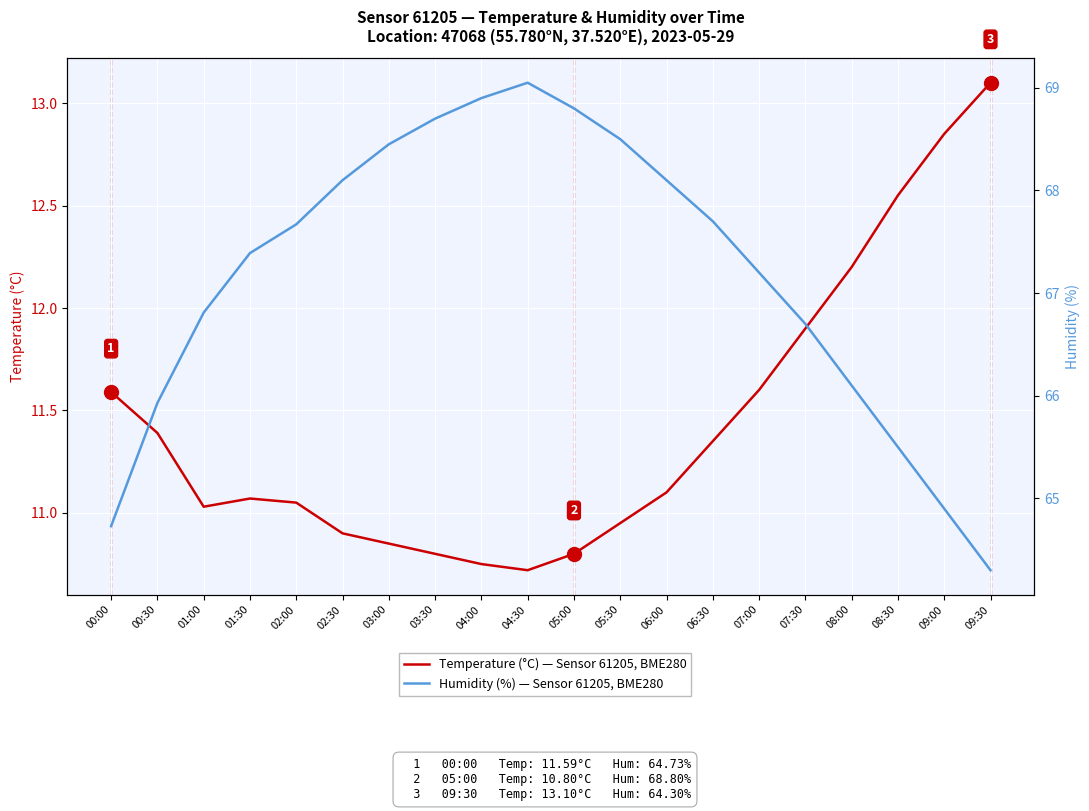

What is the spread (max minus min) of values at 03:30?

57.9